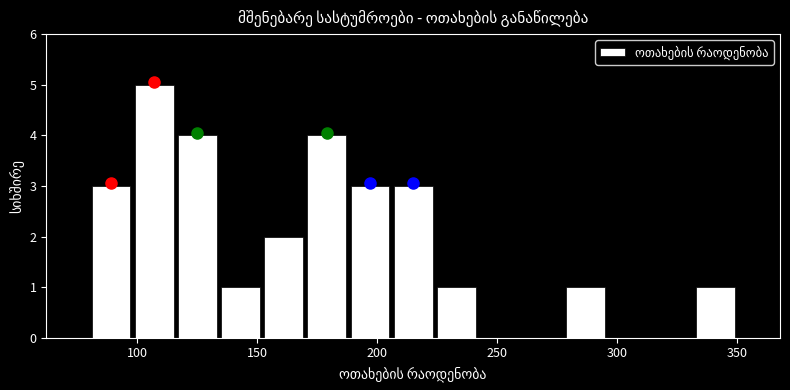

Around what value on the x-axis is the tallest bar? Give the approximate position of its centre, as read against the axis.

105